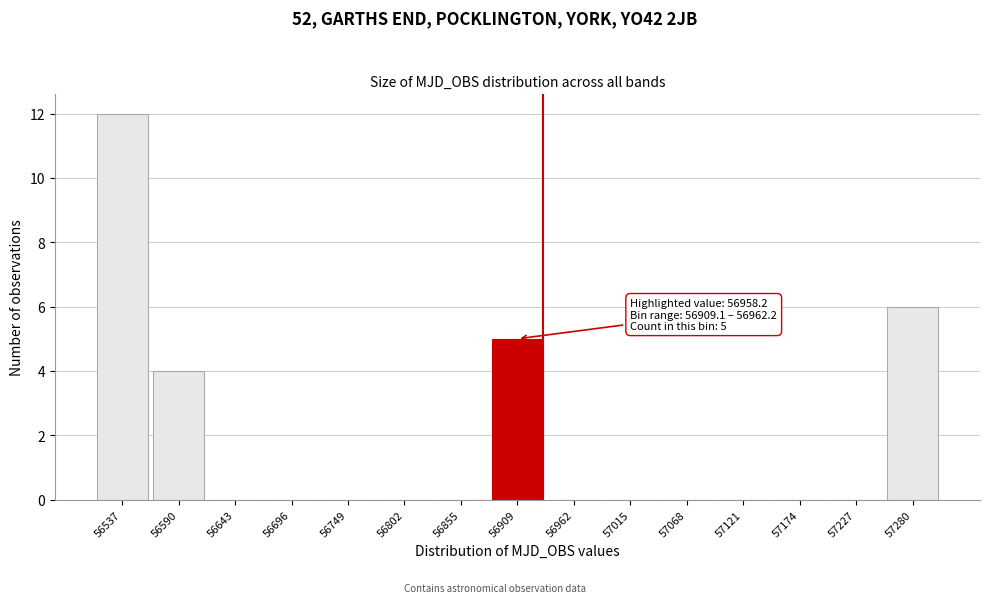

Reading right to left, what are all the values shown in this chart?

57280=6	57227=0	57174=0	57121=0	57068=0	57015=0	56962=0	56909=5	56855=0	56802=0	56749=0	56696=0	56643=0	56590=4	56537=12